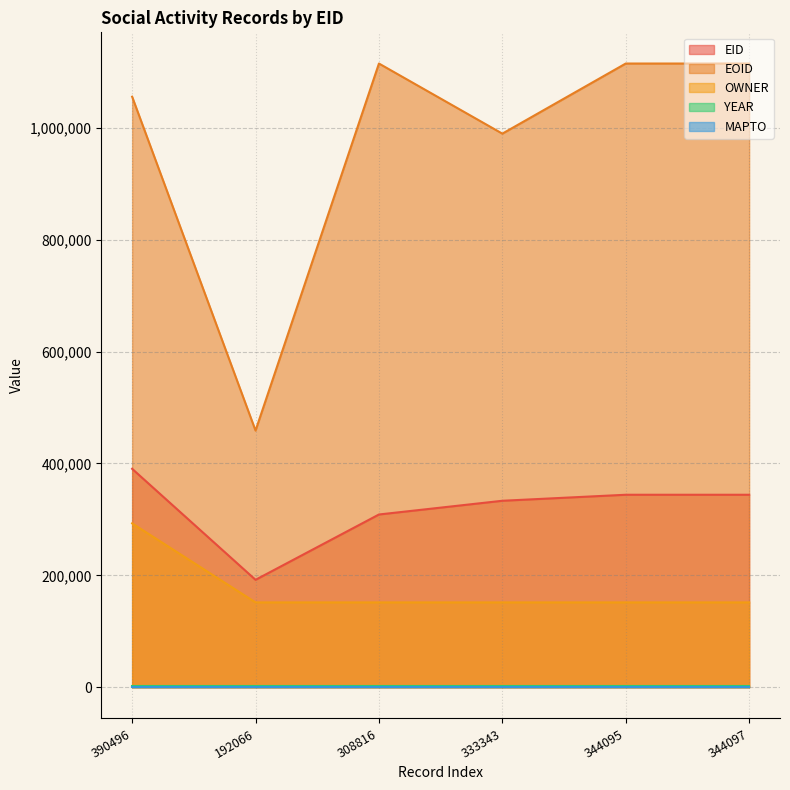

At which category is the sum across all series the highest?

390496